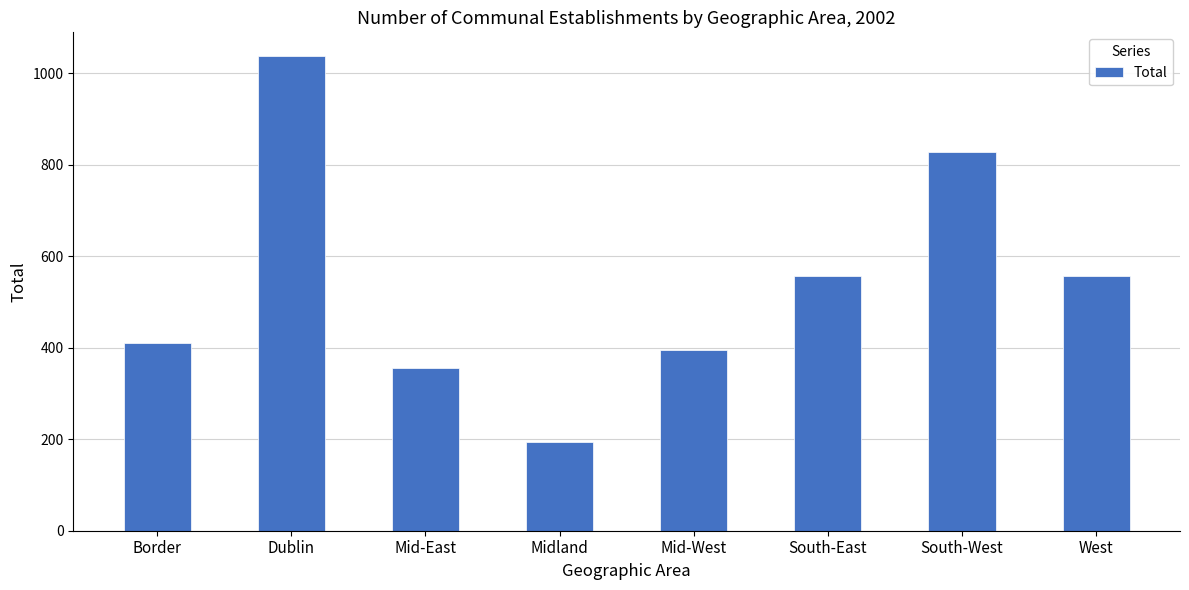

True or false: the data shows 184 at West.

False